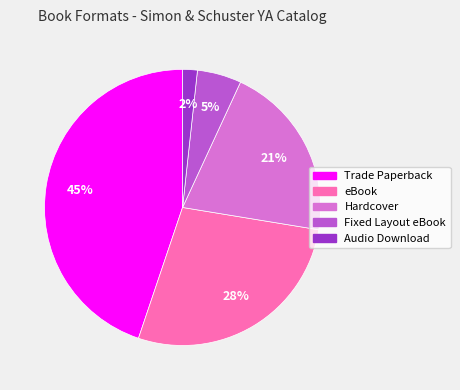

The Trade Paperback slice represents 34% of the pie. True or false?

False